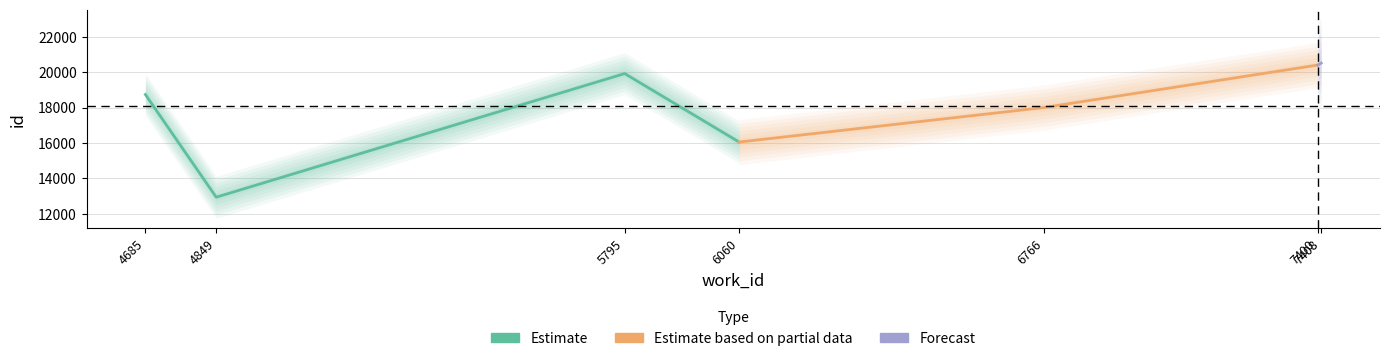

What is the label of the 1st point from the right?

7408